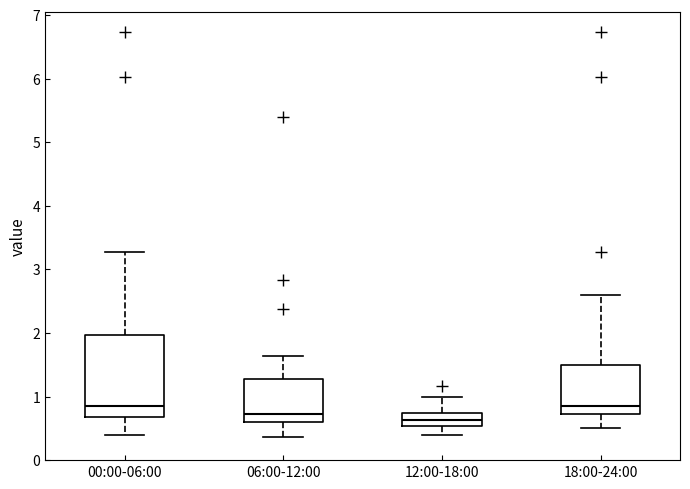

Where does the upper whisker of the box for 12:00-18:00 end on the y-axis? The values are not printed on the chart, so give them approximately, as read against the axis.

1.0